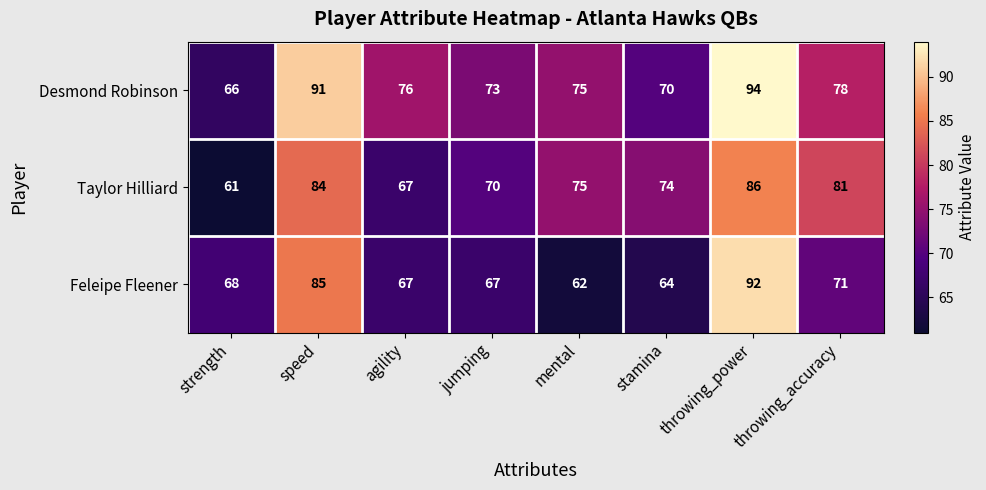

Which category has the highest value across all series?

throwing_power